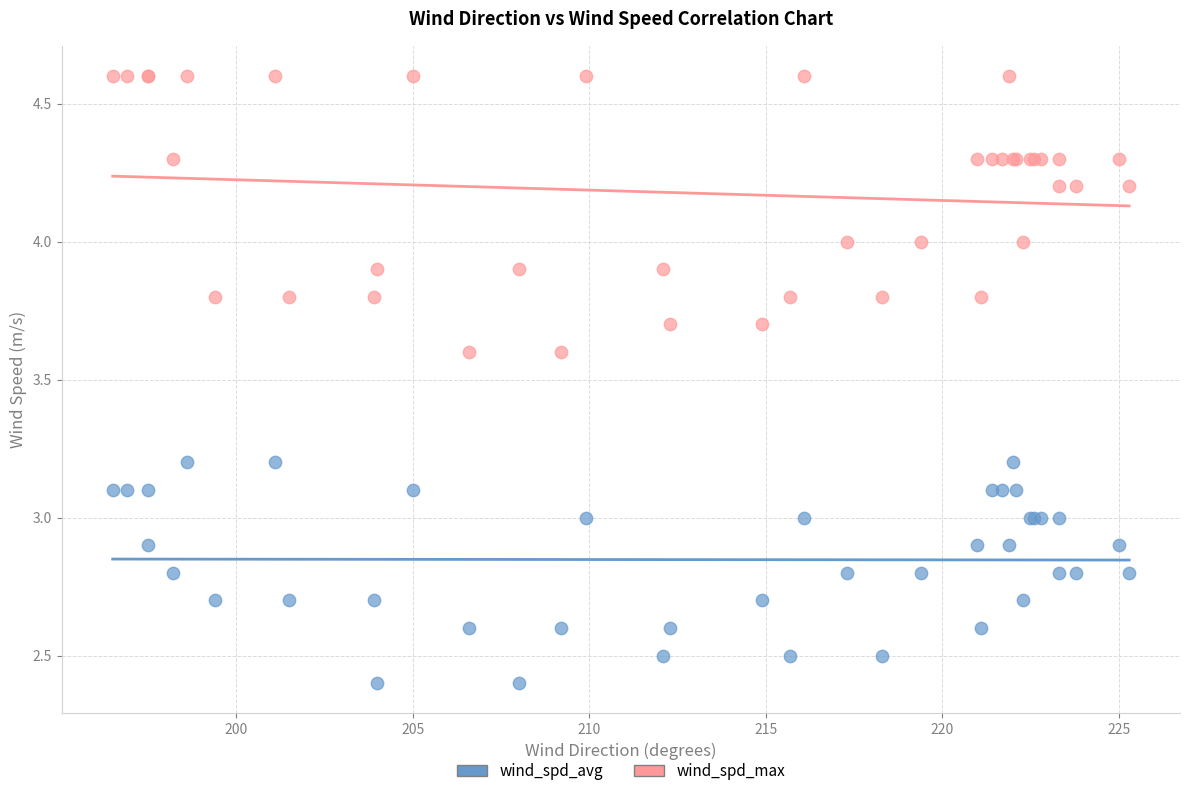

Which series contains the highest Y value?

wind_spd_max